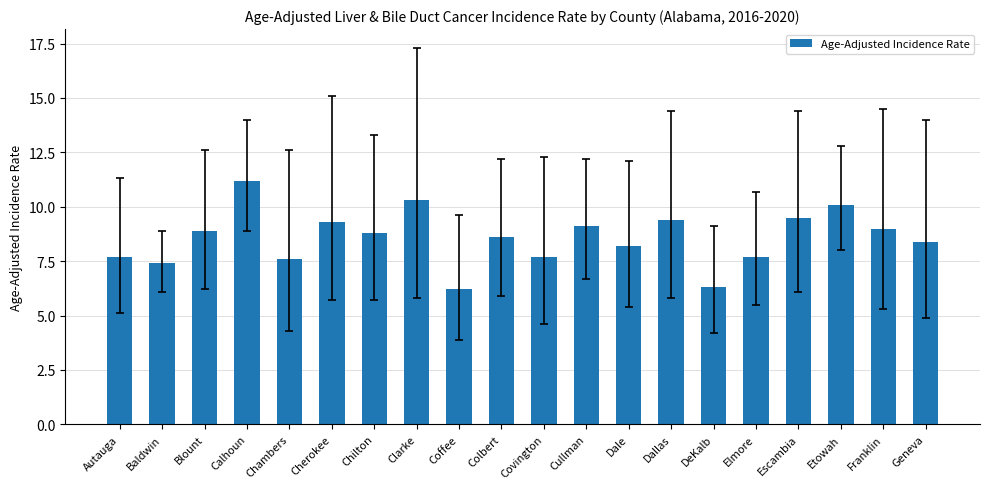

What is the label of the 9th bar from the left?

Coffee